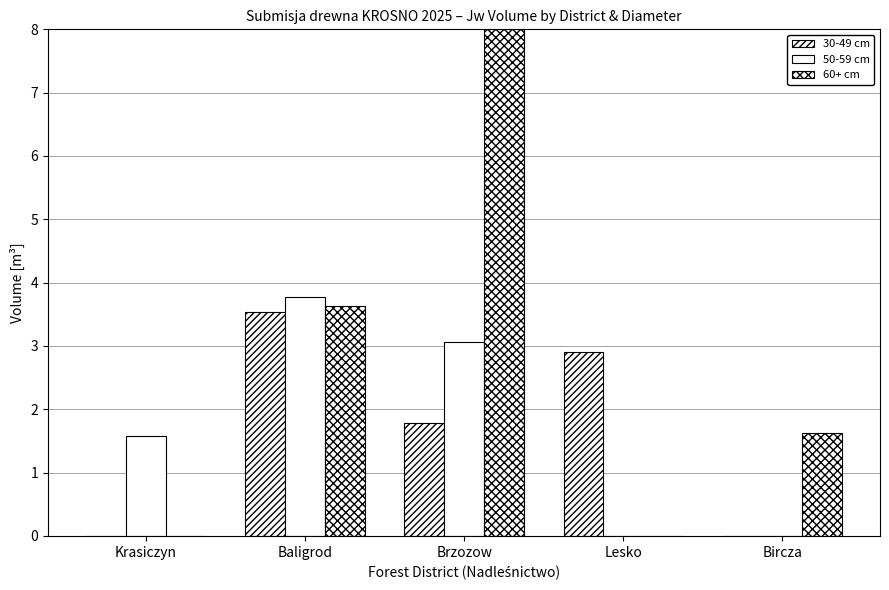

What is the spread (max minus min) of values at Lesko?

2.9